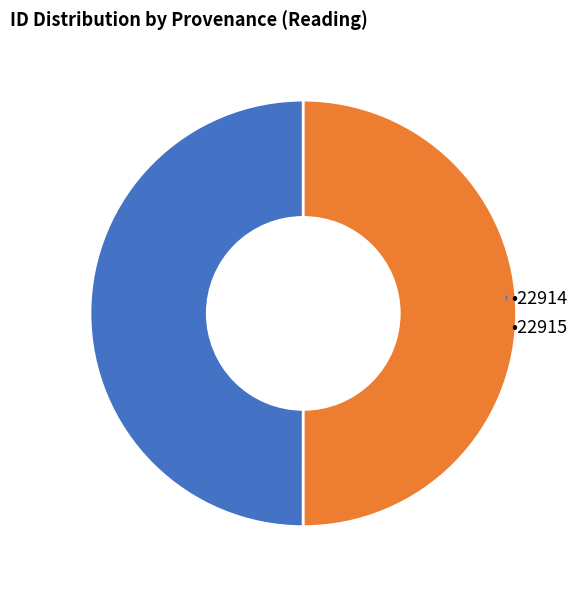

What is the largest slice in the pie chart?

22915